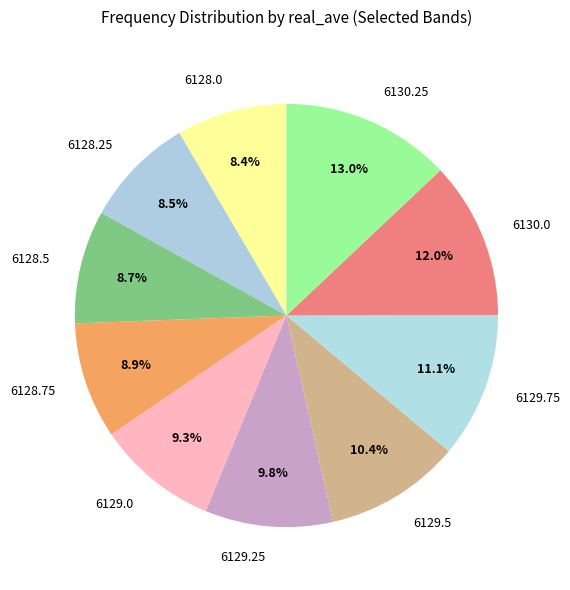

What percentage do 6130.0 and 6128.0 together represent?

20.4%